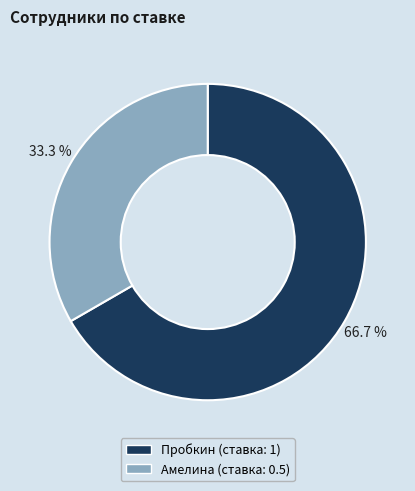

Rank the categories by value from highest to lowest.

Пробкин, Амелина